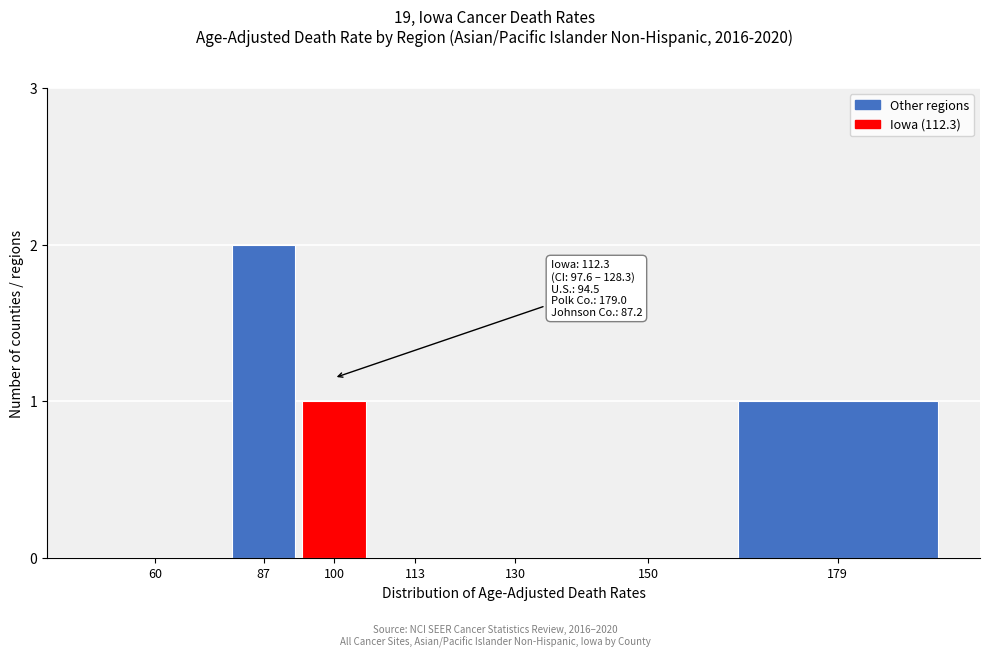

Reading left to right, what are all the values shown in this chart?

60=0	87=2	100=1	113=0	130=0	150=0	179=1